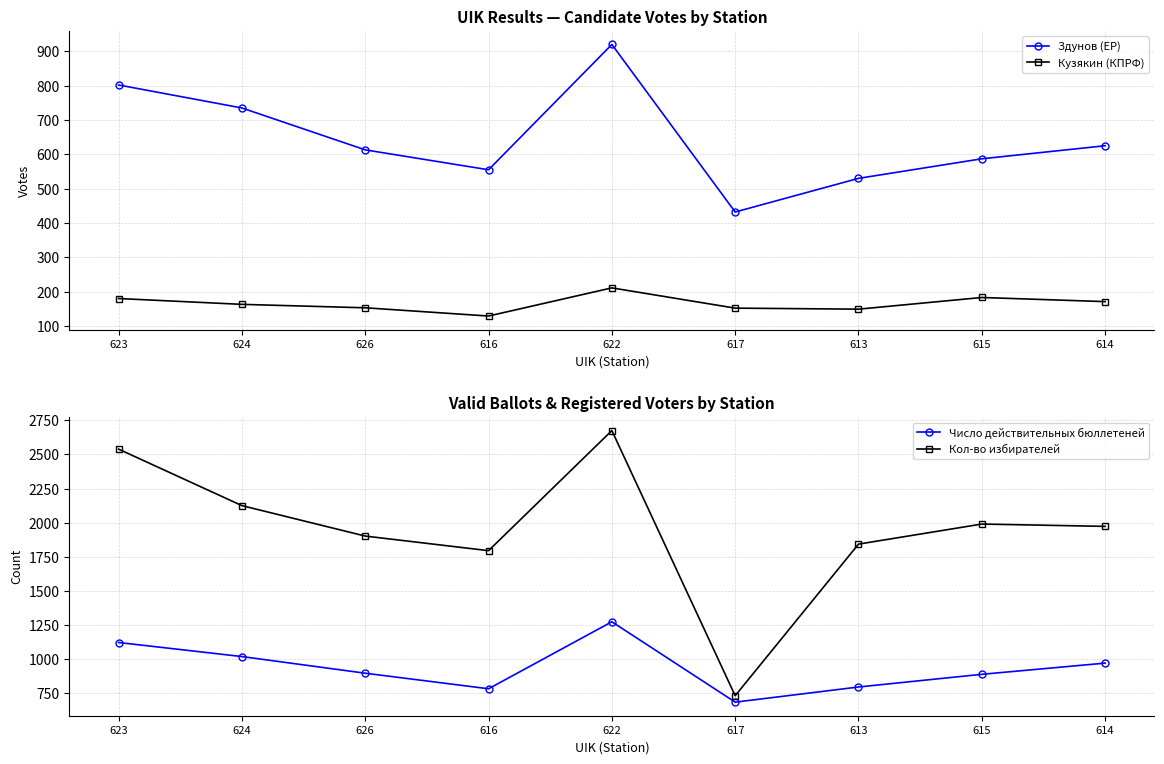

Reading right to left, what are all the values shown in this chart?

Здунов (ЕР): 614=625	615=587	613=530	617=432	622=920	616=555	626=613	624=735	623=802
Кузякин (КПРФ): 614=171	615=183	613=149	617=152	622=211	616=129	626=153	624=163	623=180
Число действительных бюллетеней: 614=971	615=889	613=796	617=685	622=1274	616=783	626=897	624=1019	623=1122
Кол-во избирателей: 614=1973	615=1990	613=1843	617=732	622=2675	616=1795	626=1902	624=2125	623=2539